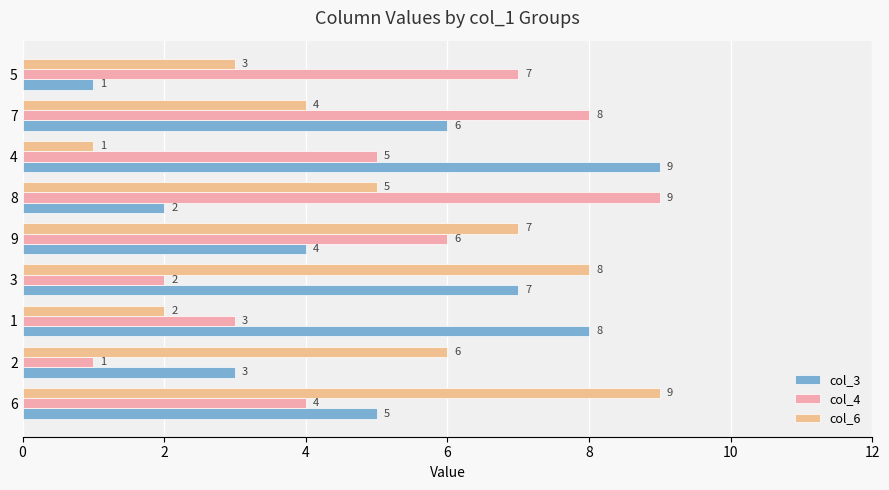

How many values in the col_3 series are below 5?

4